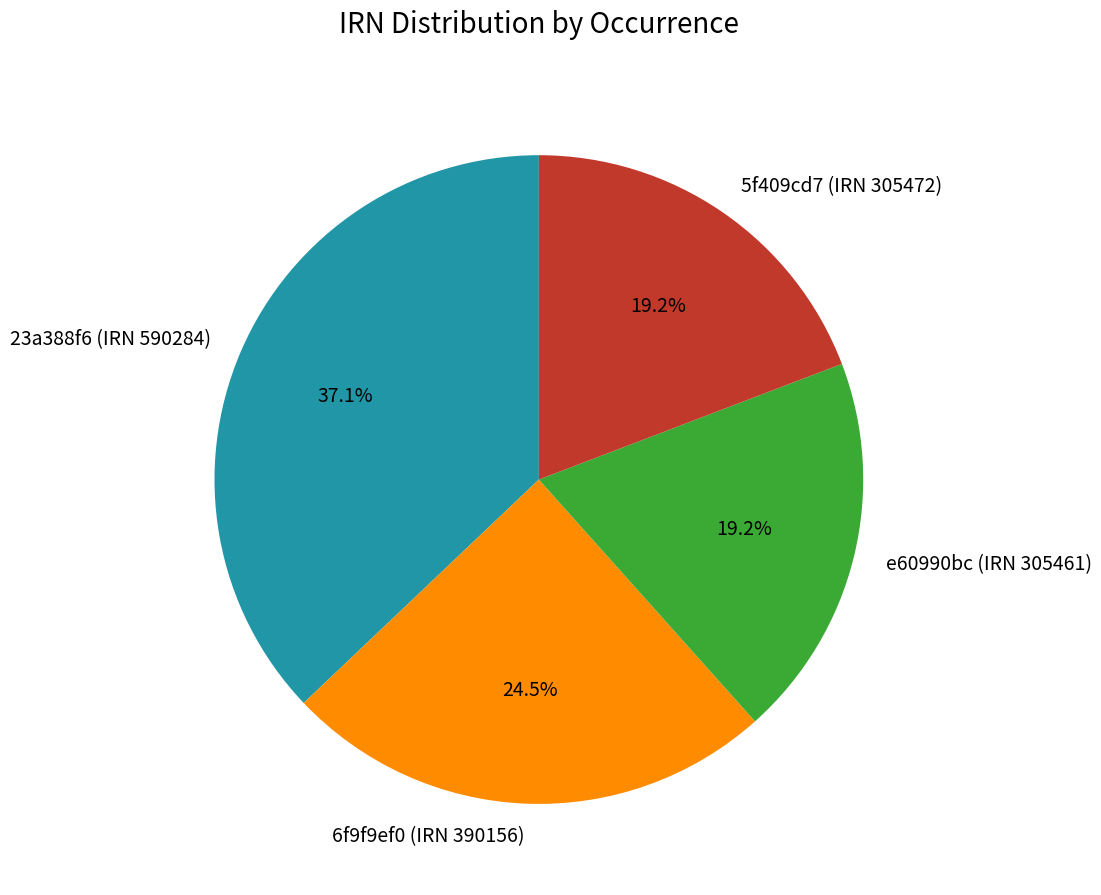

Does 5f409cd7 (IRN 305472) represent more than half of the total?

No